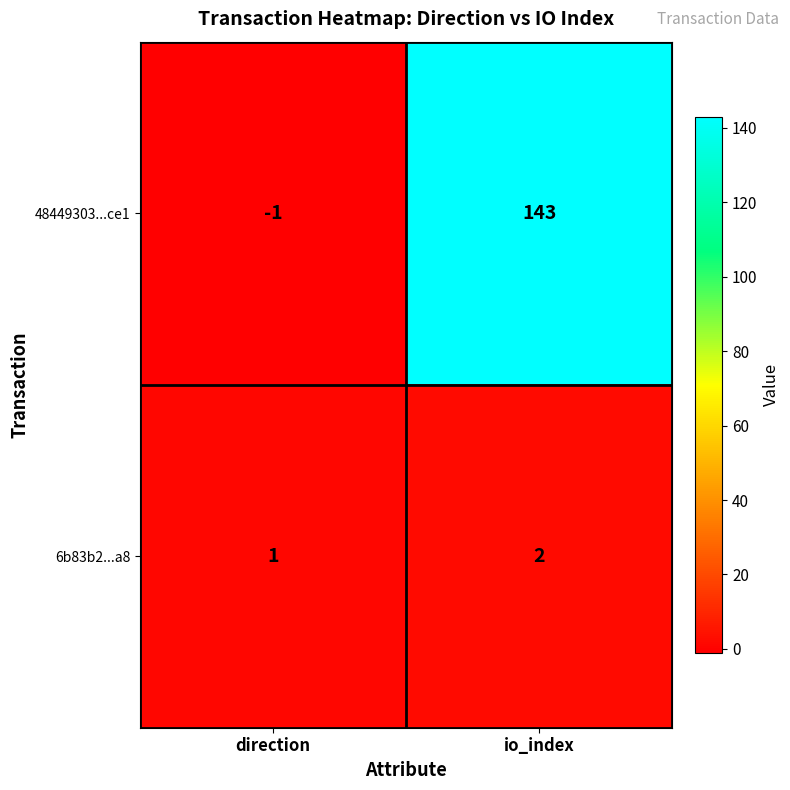

What is the minimum value shown in the chart?

-1